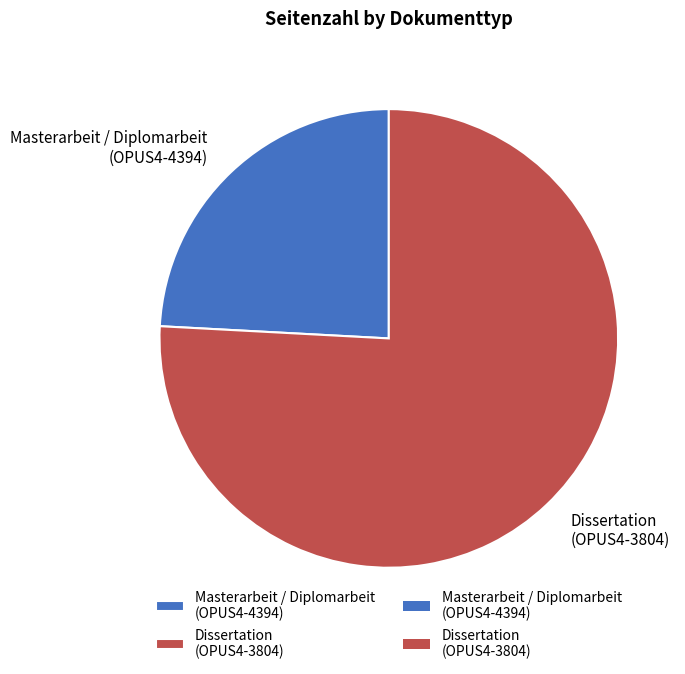

Do Dissertation (OPUS4-3804) and Masterarbeit / Diplomarbeit (OPUS4-4394) together represent more than half of the pie?

Yes